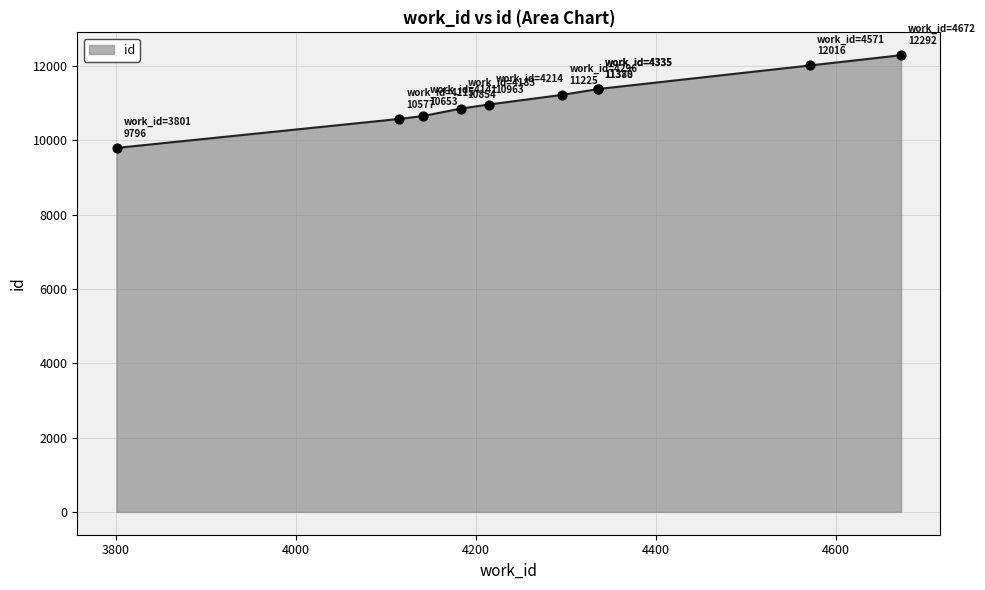

What is the change in value from 4296 to 4672?

+1067